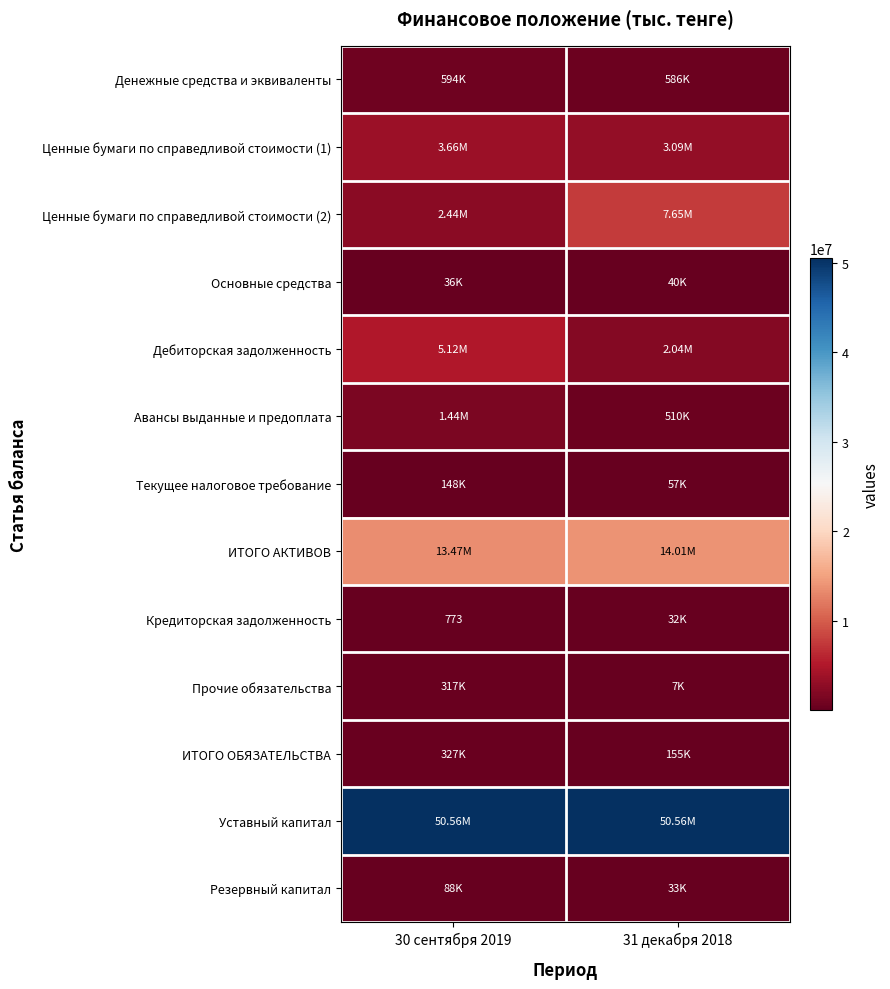

What is the maximum value shown in the chart?

50559902